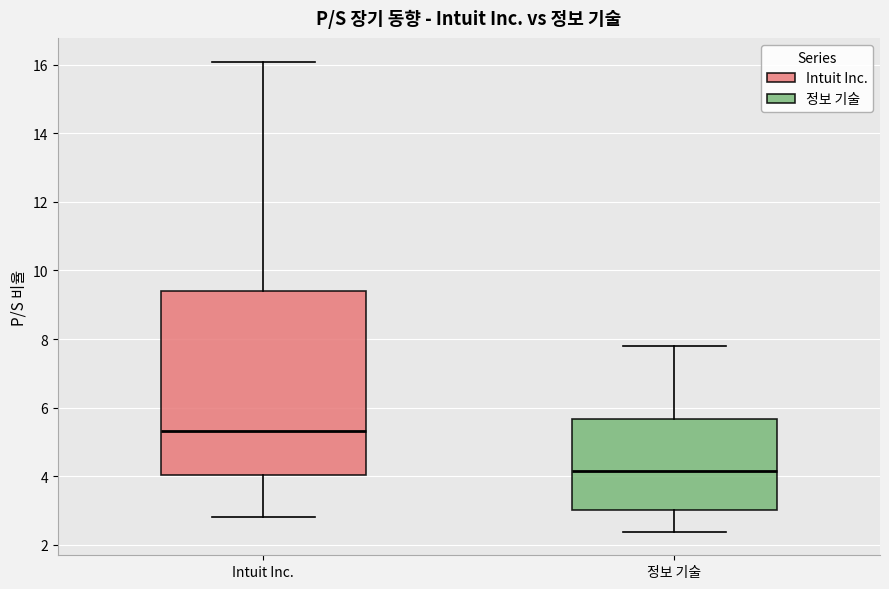

Which box has the highest median line?

Intuit Inc.